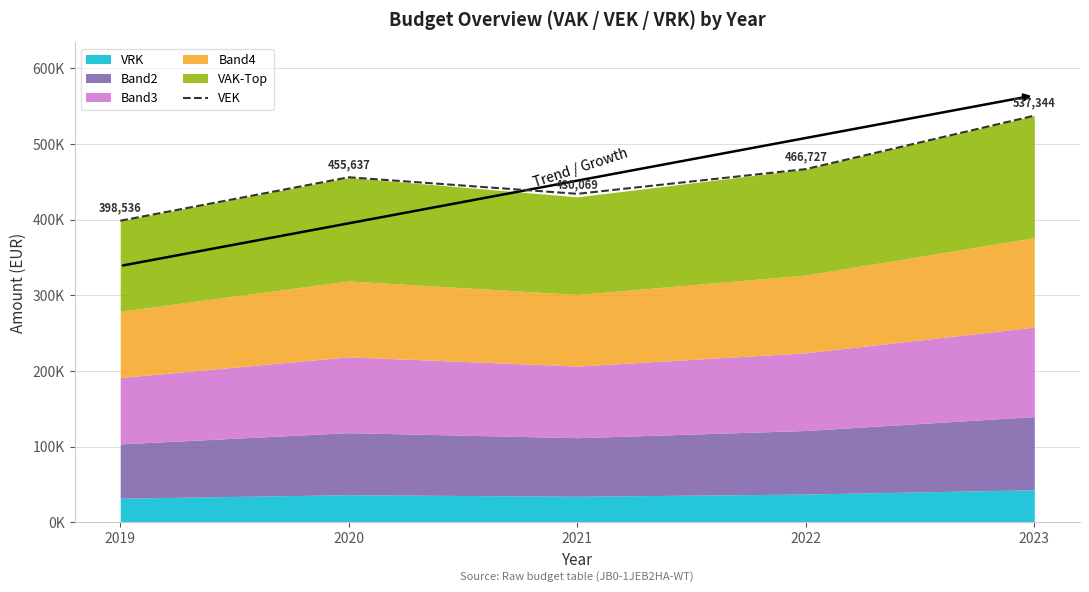

Which label corresponds to the smallest value in the chart?

2019